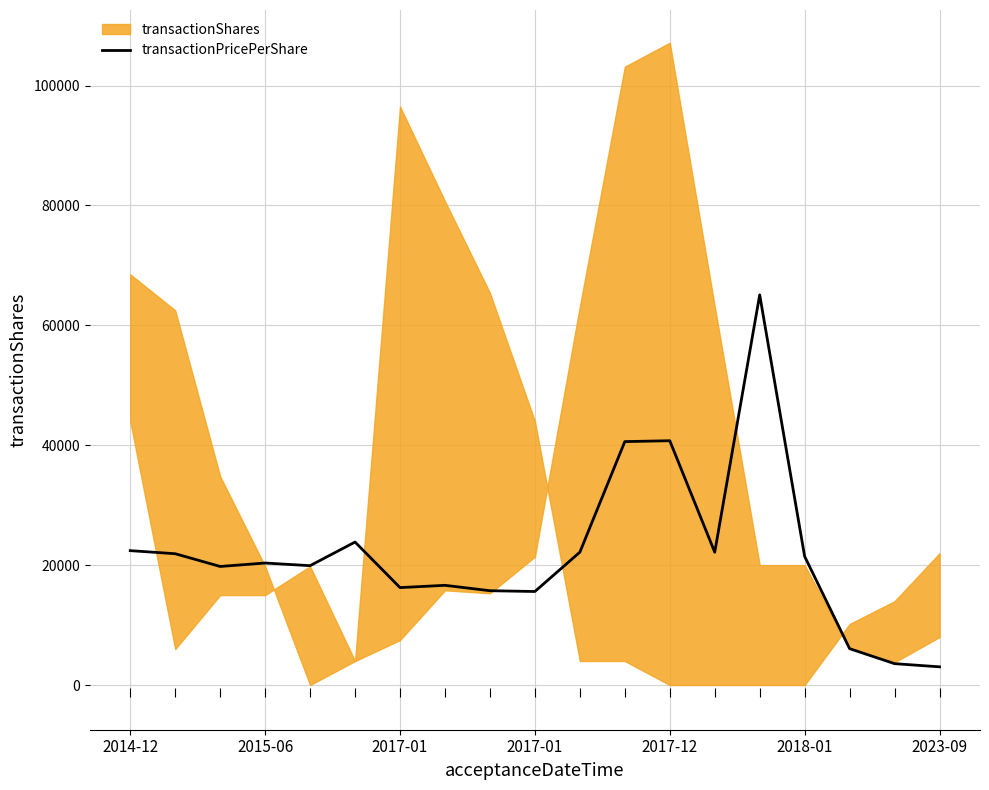

List the labels in order of value, smallest first.

18, 17, 16, 9, 8, 2023-09, 7, 2017-01, 2017-12, 2017-01, 15, 2015-06, 10, 13, 2014-12, 2018-01, 11, 12, 14